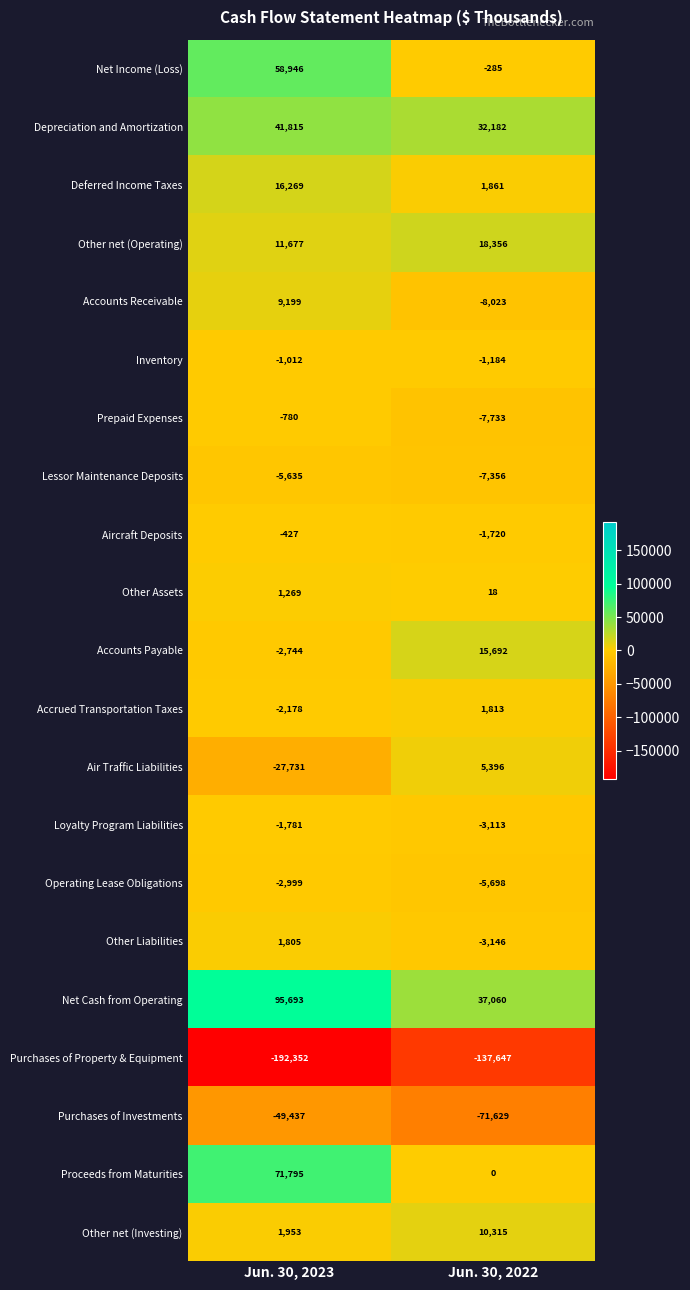

What is the sum of all Other Liabilities values?

-1341